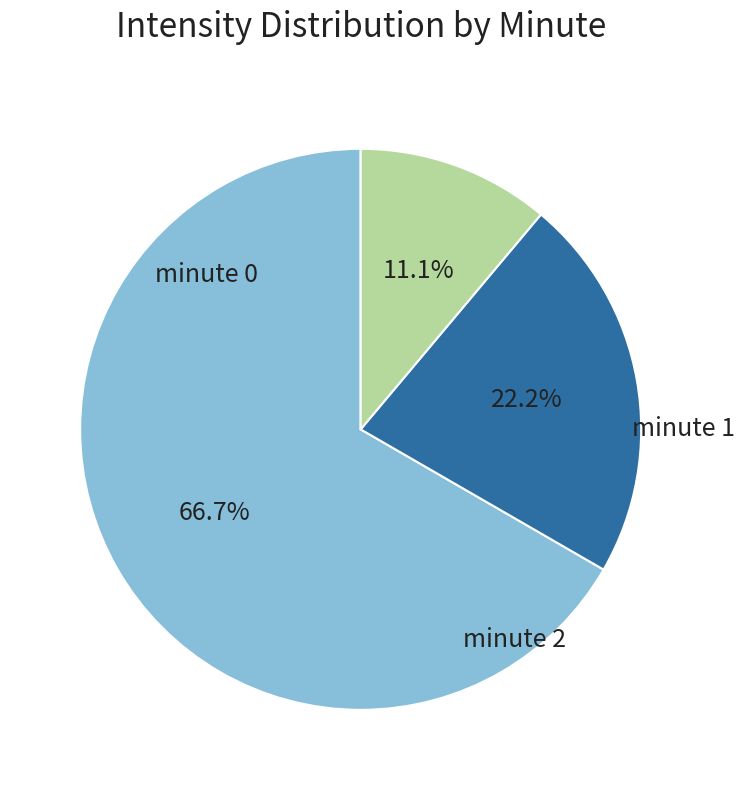

Which category accounts for the majority?

minute 0